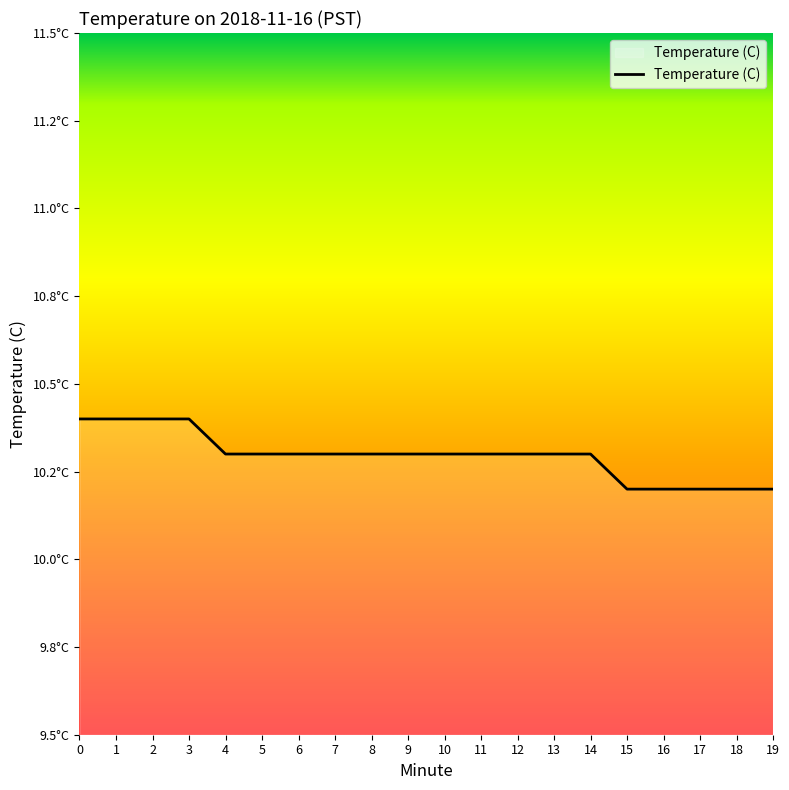

Reading left to right, transcribe all the data shown in this chart.

10.4	10.4	10.4	10.4	10.3	10.3	10.3	10.3	10.3	10.3	10.3	10.3	10.3	10.3	10.3	10.2	10.2	10.2	10.2	10.2